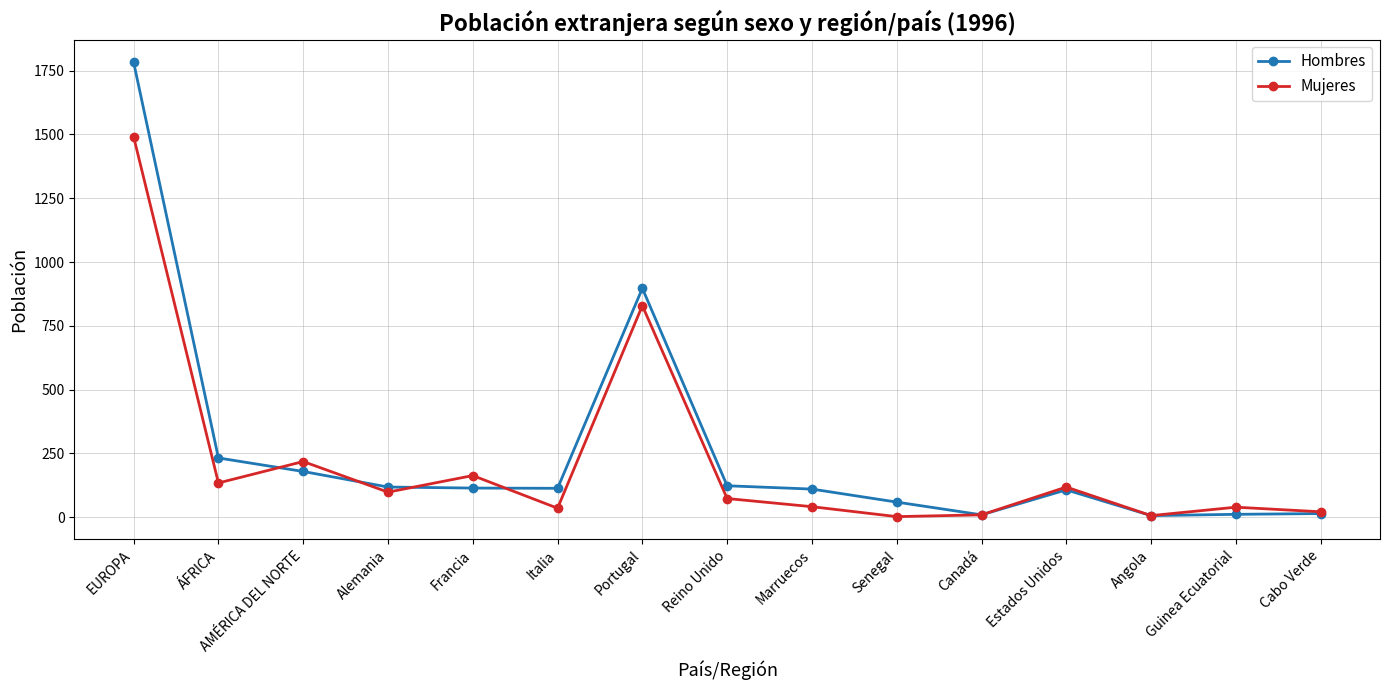

What is the smallest value displayed?

2